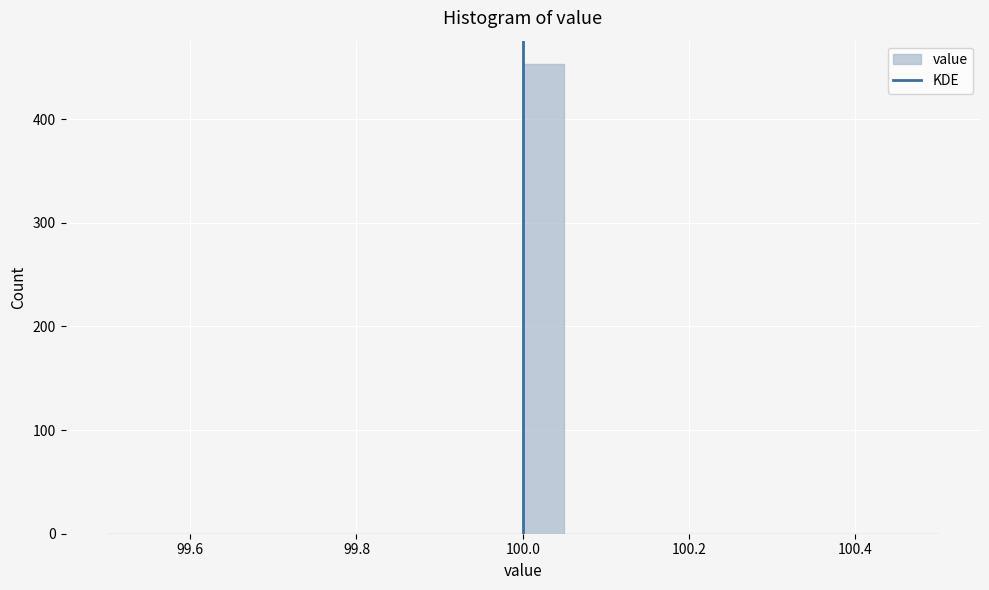

Around what value on the x-axis is the tallest bar? Give the approximate position of its centre, as read against the axis.

100.02